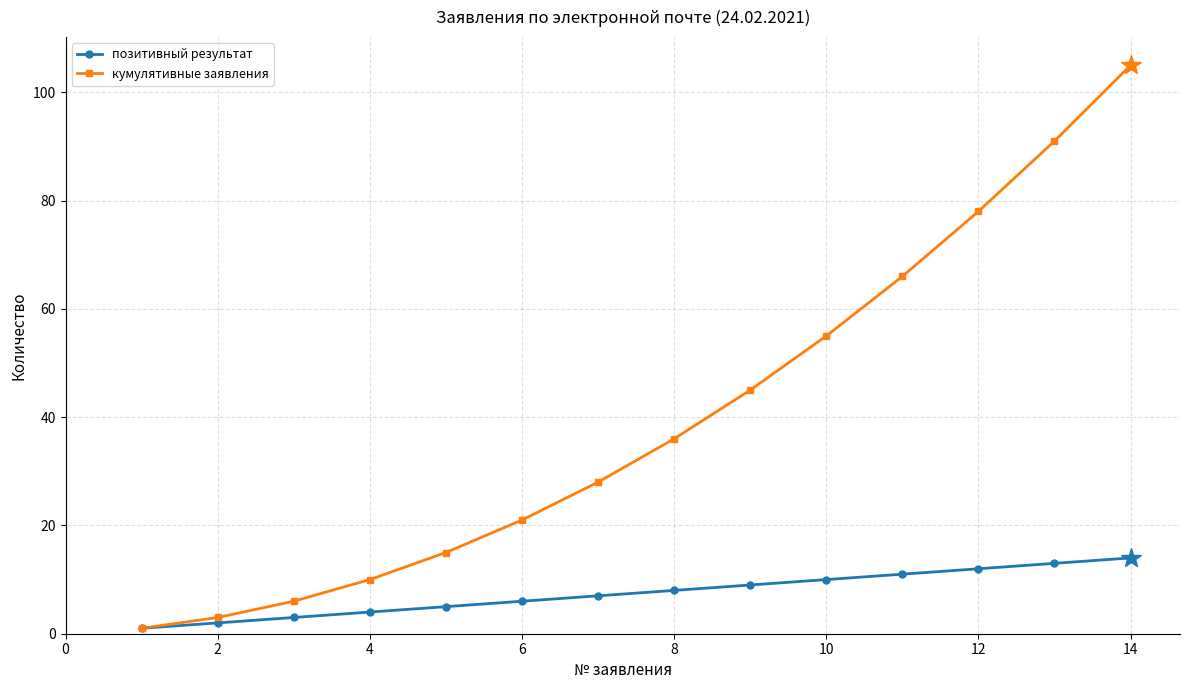

Which series has the largest range (max minus min)?

кумулятивные заявления